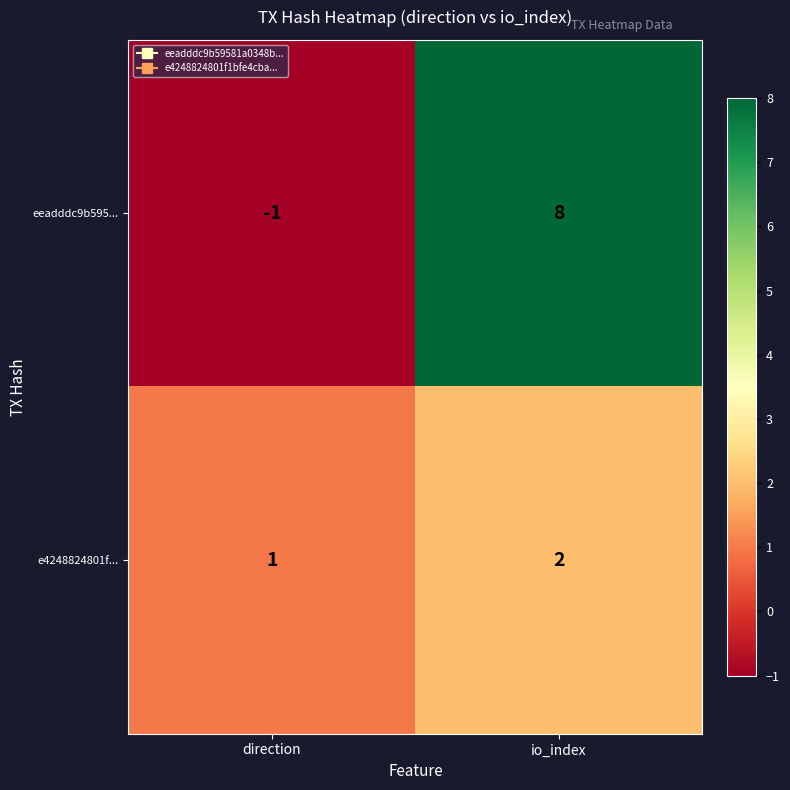

How many values in eeadddc9b595... are above zero?

1